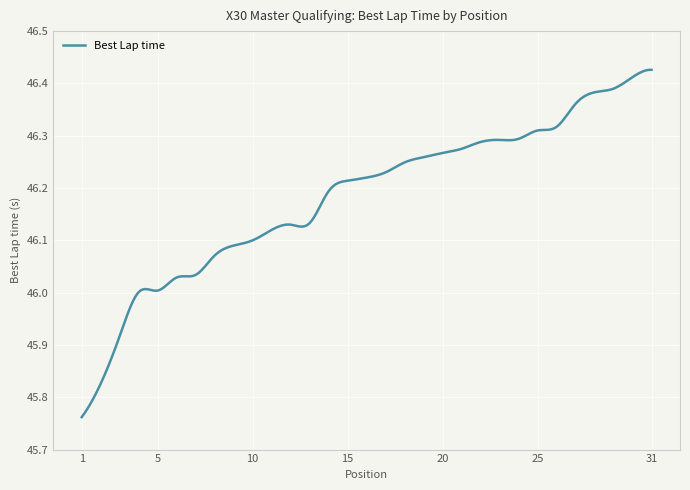

What is the difference between the maximum and minimum values?

0.7